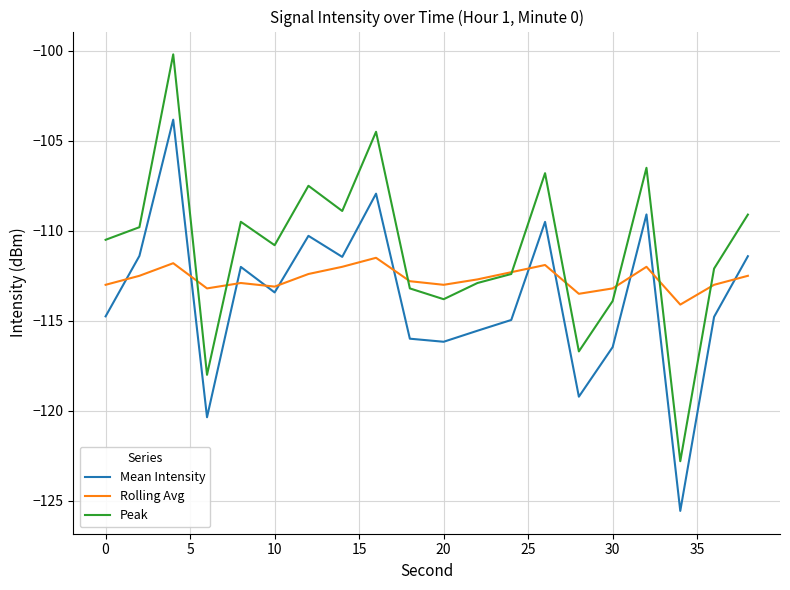

What is the minimum value shown in the chart?

-125.6